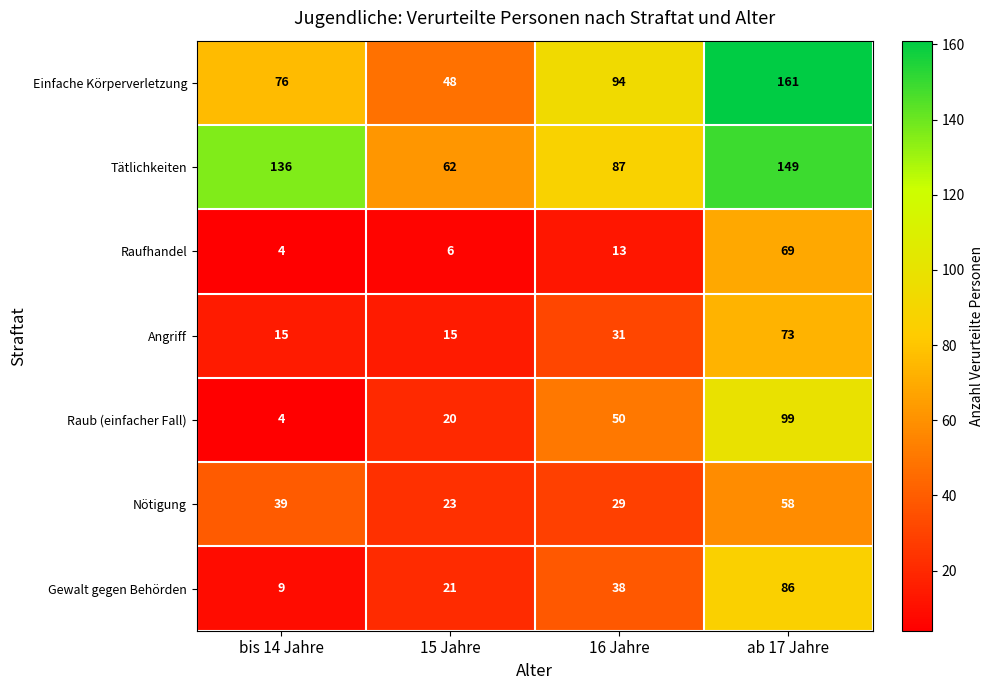

At which category is the sum across all series the highest?

ab 17 Jahre